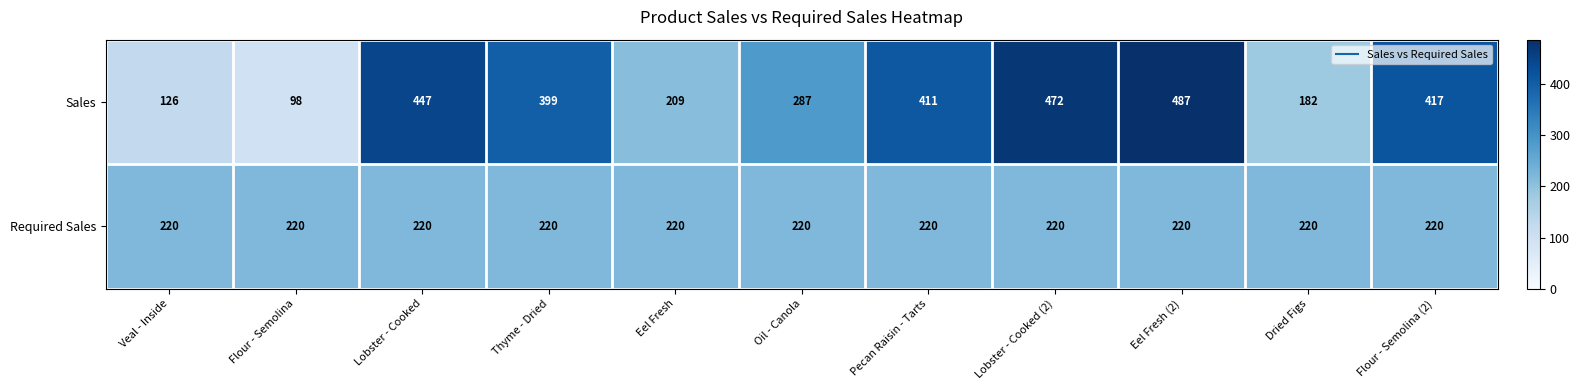

Rank the series at Lobster - Cooked from lowest to highest value.

Required Sales, Sales